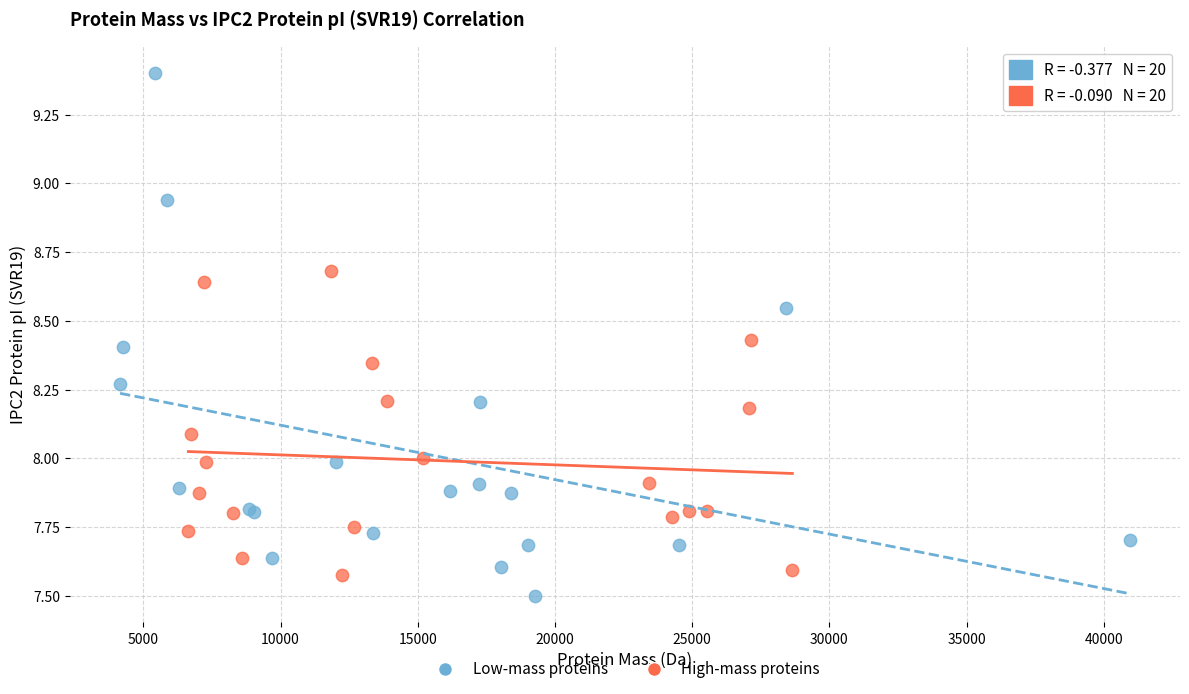

What are all the series names shown in the legend?

Low-mass proteins, High-mass proteins